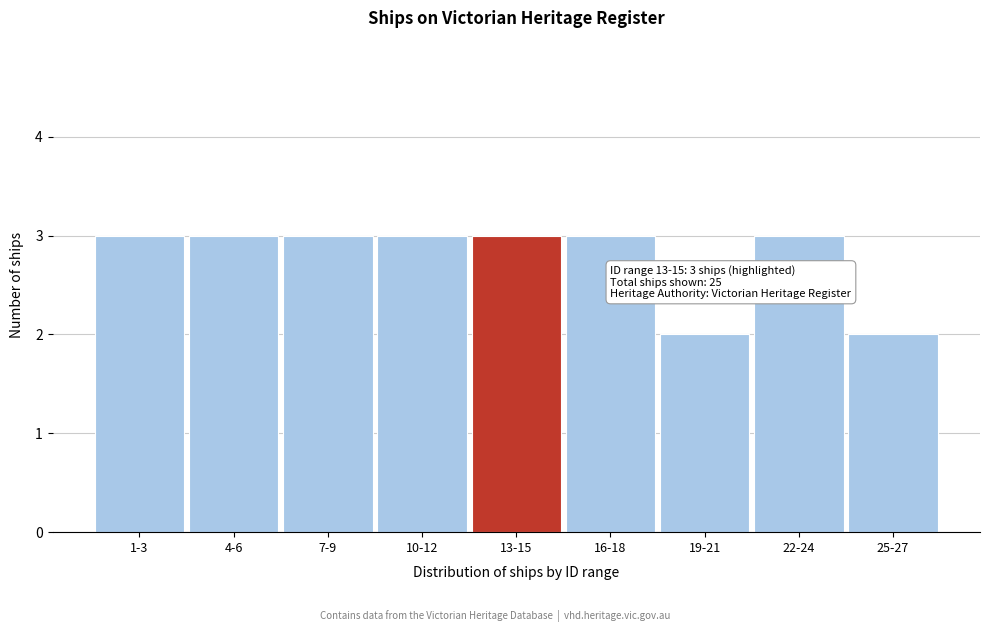

Reading left to right, what are all the values shown in this chart?

1-3=3	4-6=3	7-9=3	10-12=3	13-15=3	16-18=3	19-21=2	22-24=3	25-27=2